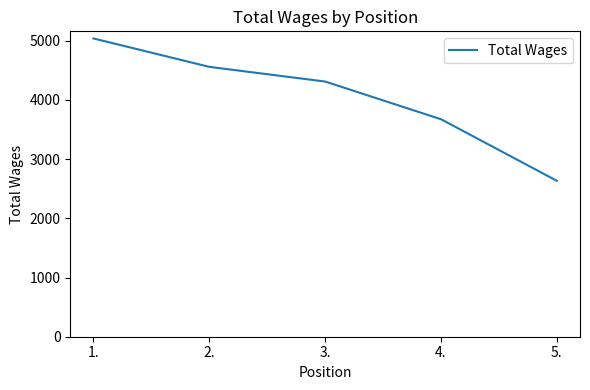

What is the difference between the values at 4. and 1.?

1365